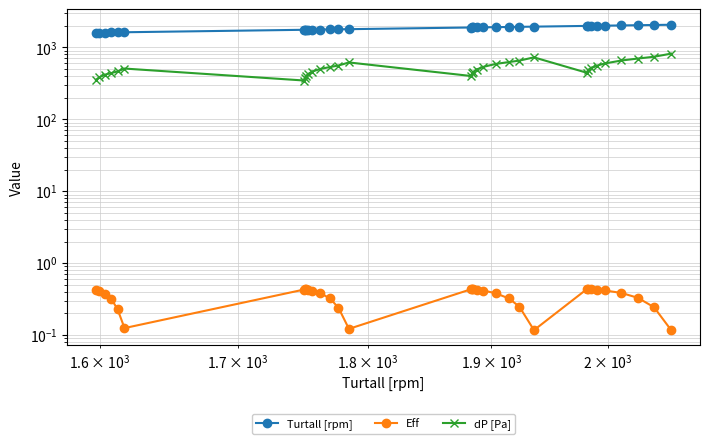

Is it true that dP [Pa] equals 179.8 at 29?

False